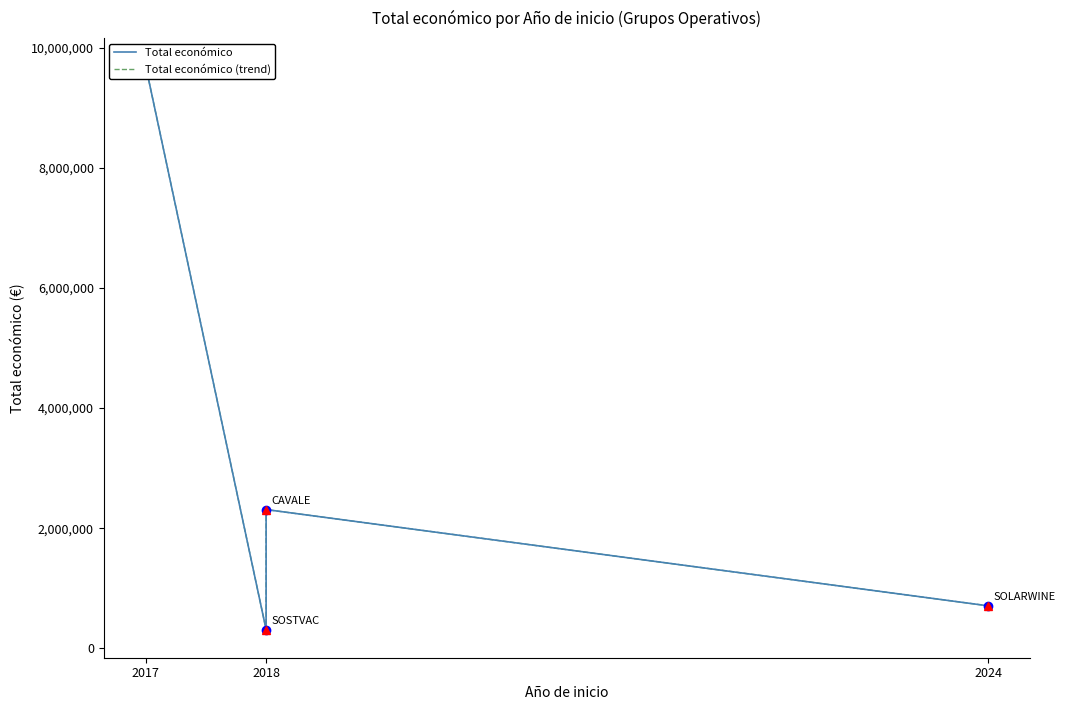

Between 2018 and 2024, which series saw the biggest shift?

Total económico